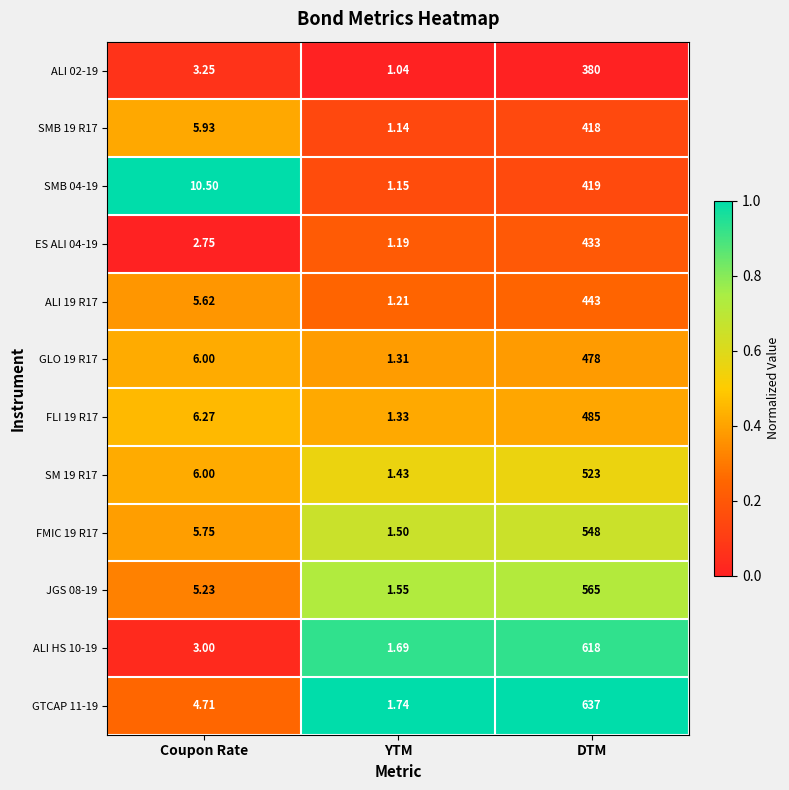

At which label does ALI HS 10-19 reach its minimum?

YTM